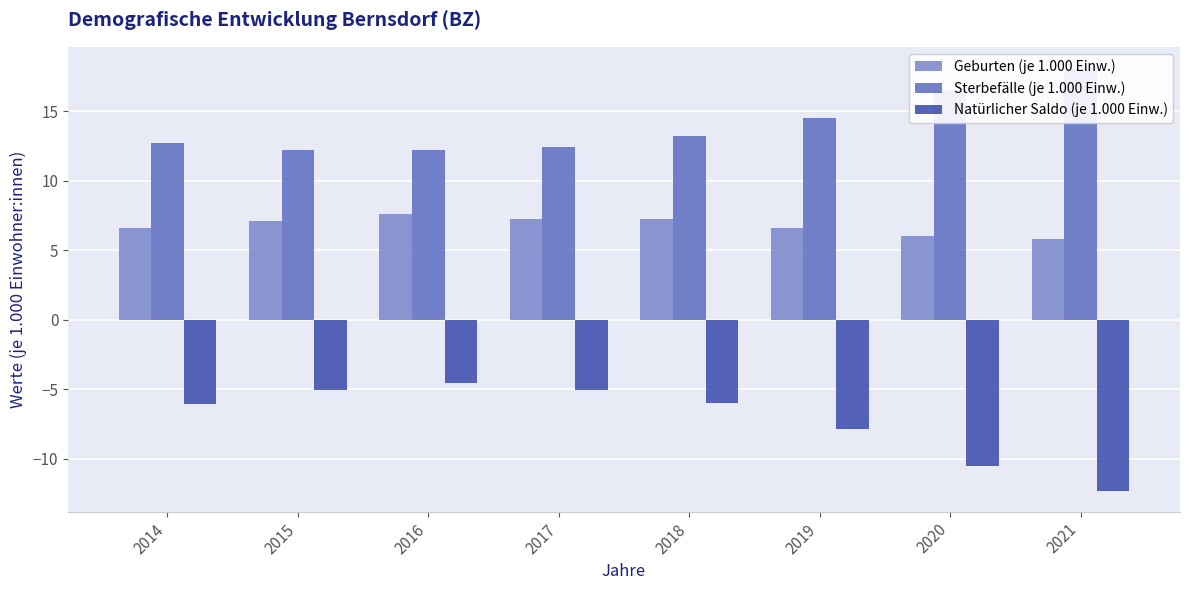

How many groups of bars are there?

8